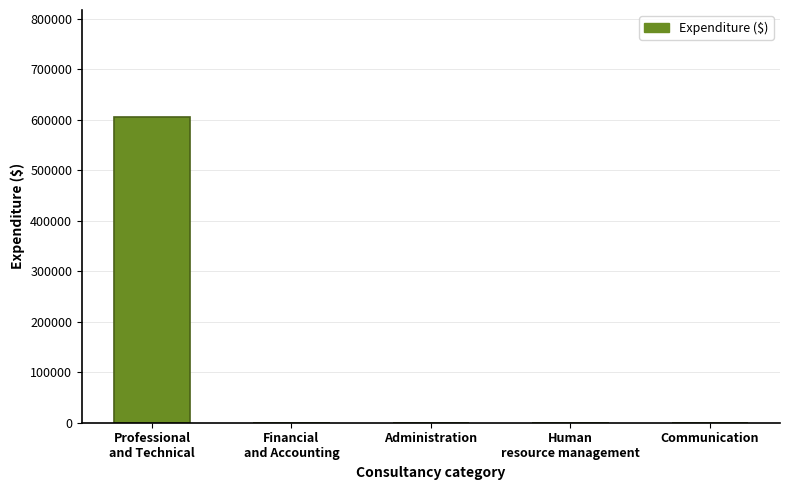

What is the average value?

121088